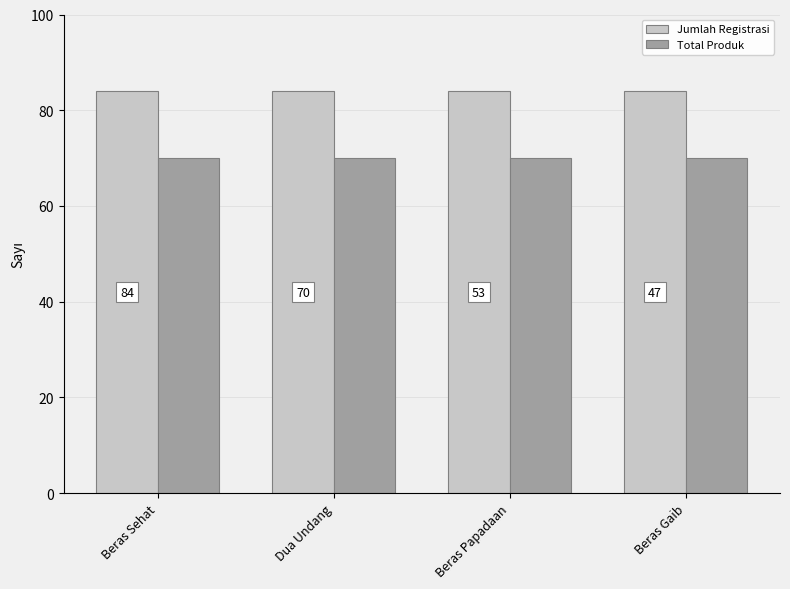

Rank the series at Dua Undang from lowest to highest value.

Total Produk, Jumlah Registrasi